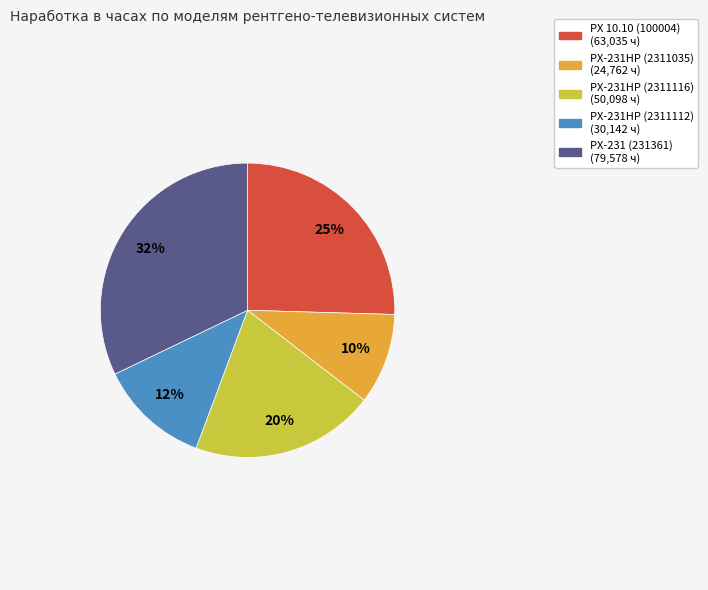

To the nearest percent, what is the average slice percentage?

20%